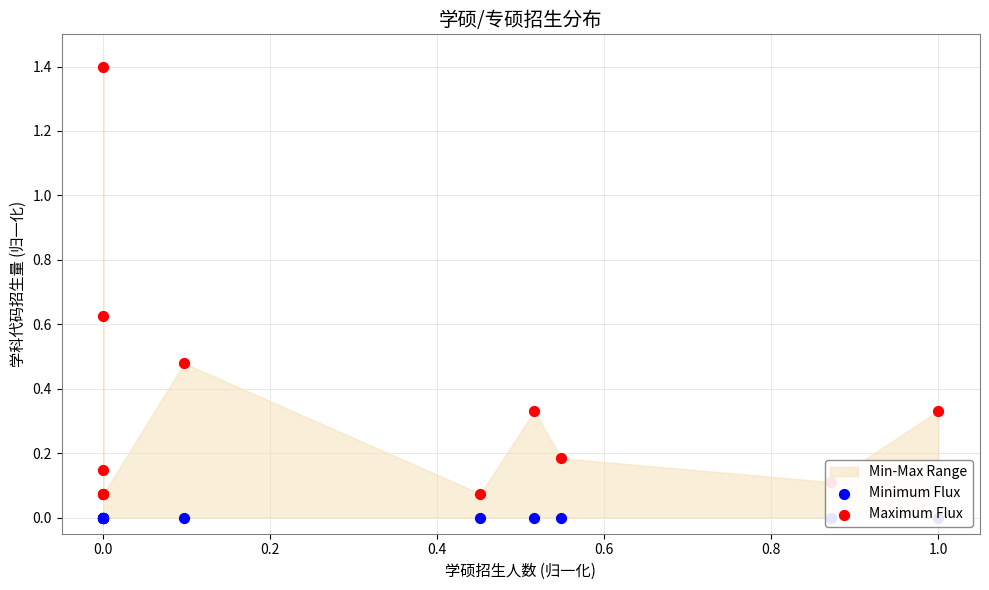

Which series has the largest Y range (max minus min)?

Maximum Flux